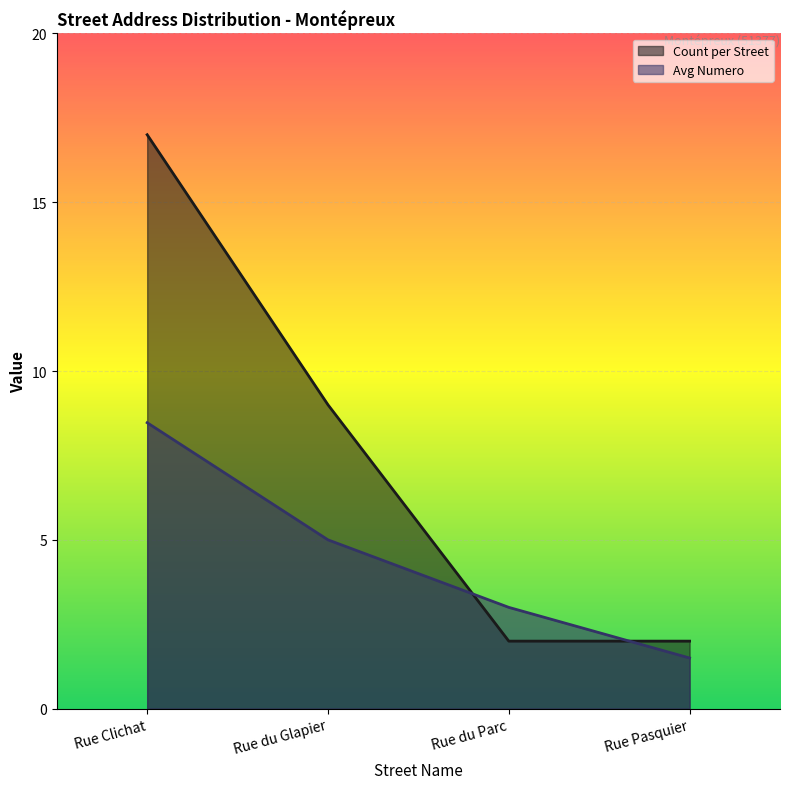

True or false: Avg Numero and Count per Street cross at least once.

True